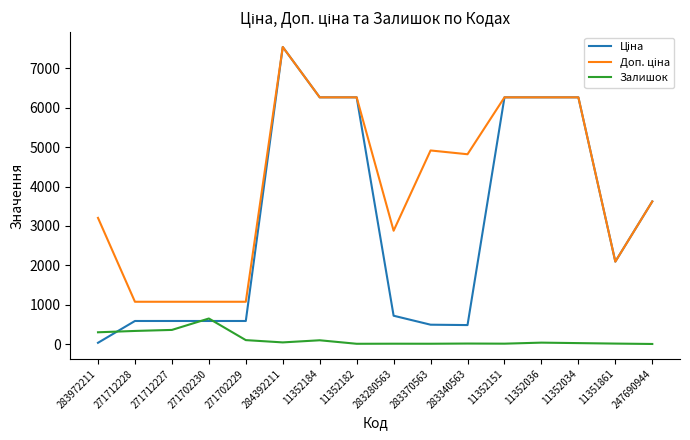

At how many categories does at least one series exceed 138?

16